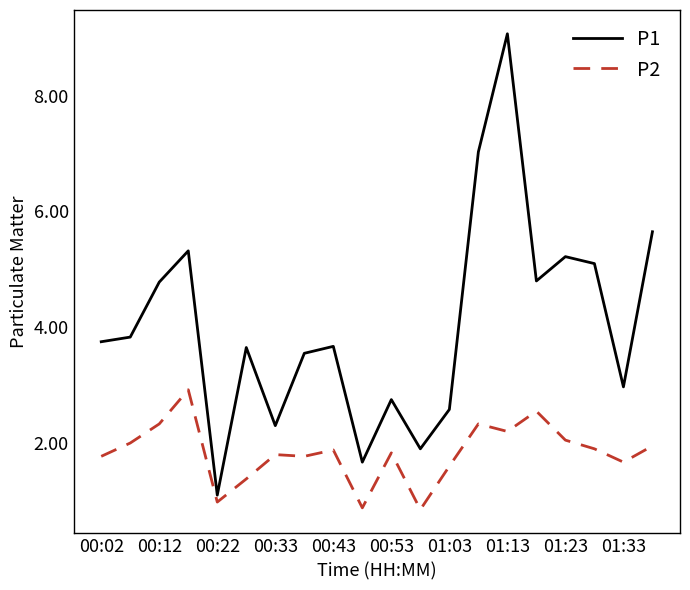

What is the difference between the second highest and minimum values in the P1 series?

5.9